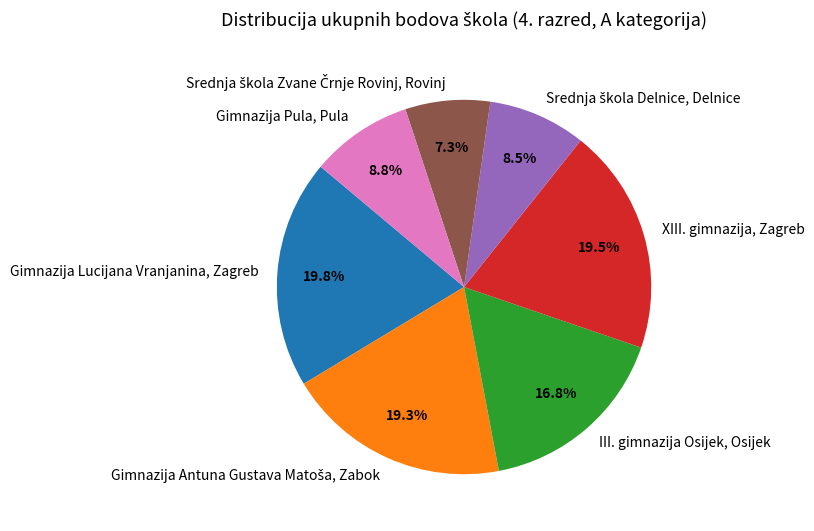

Between Gimnazija Lucijana Vranjanina, Zagreb and Gimnazija Pula, Pula, which is larger?

Gimnazija Lucijana Vranjanina, Zagreb